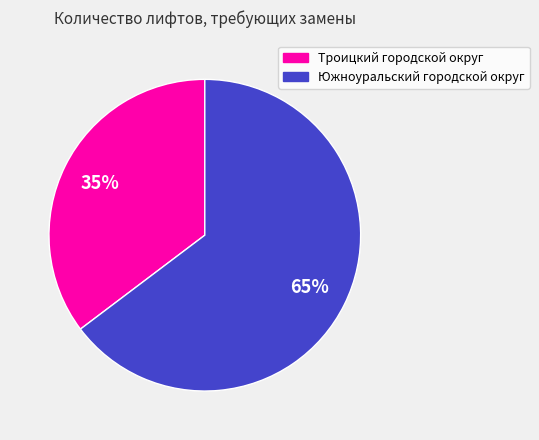

Between Троицкий городской округ and Южноуральский городской округ, which is larger?

Южноуральский городской округ